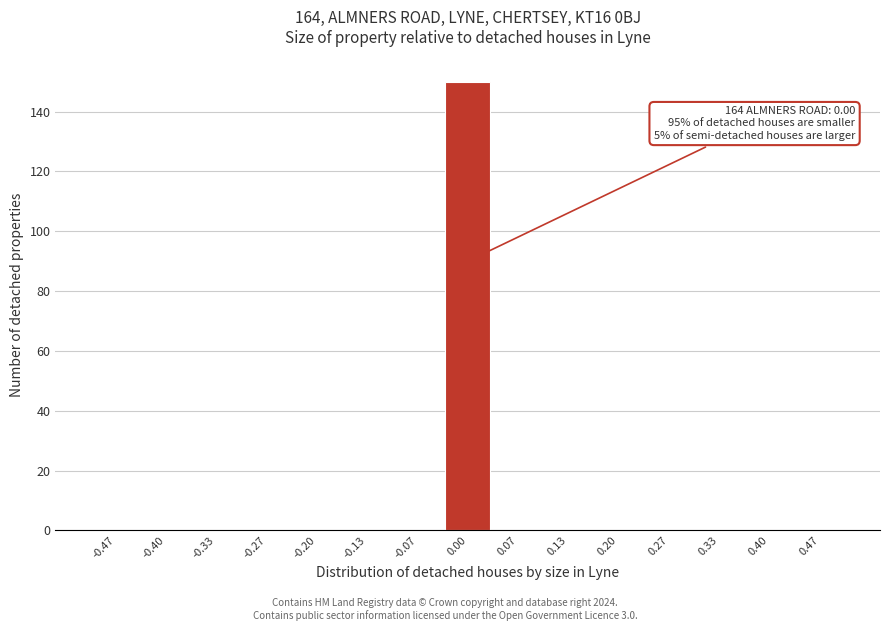

Which range on the x-axis has the tallest bar?

-0.03 to 0.03